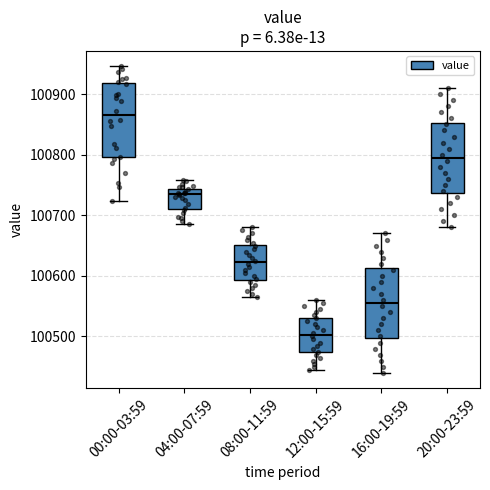

Which box's median line is the highest?

00:00-03:59